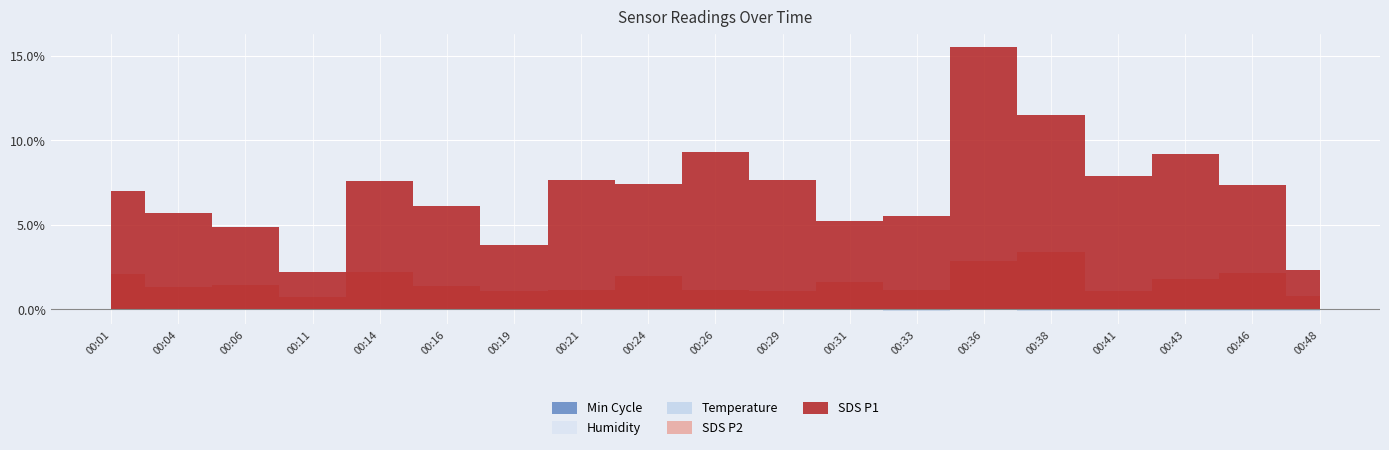

Reading left to right, extract all data points from this chart.

SDS_P1: 7.0	5.7	4.8	2.2	7.6	6.1	3.8	7.7	7.4	9.3	7.7	5.2	5.5	15.5	11.5	7.9	9.2	7.3	2.3
SDS_P2: 2.1	1.4	1.4	0.7	2.2	1.4	1.1	1.1	2.0	1.2	1.1	1.6	1.1	2.9	3.4	1.1	1.8	2.1	0.8
Temp: 6.1	6.0	6.0	6.0	6.0	6.0	6.0	6.0	6.0	6.0	6.0	6.0	5.9	6.0	5.9	5.9	5.9	5.9	5.9
Humidity: 99.9	99.9	99.9	99.9	99.9	99.9	99.9	99.9	99.9	99.9	99.9	99.9	99.9	99.9	99.9	99.9	99.9	99.9	99.9
Min_cycle: 28.0	28.0	28.0	28.0	28.0	28.0	28.0	28.0	28.0	28.0	28.0	28.0	28.0	28.0	28.0	28.0	28.0	28.0	28.0